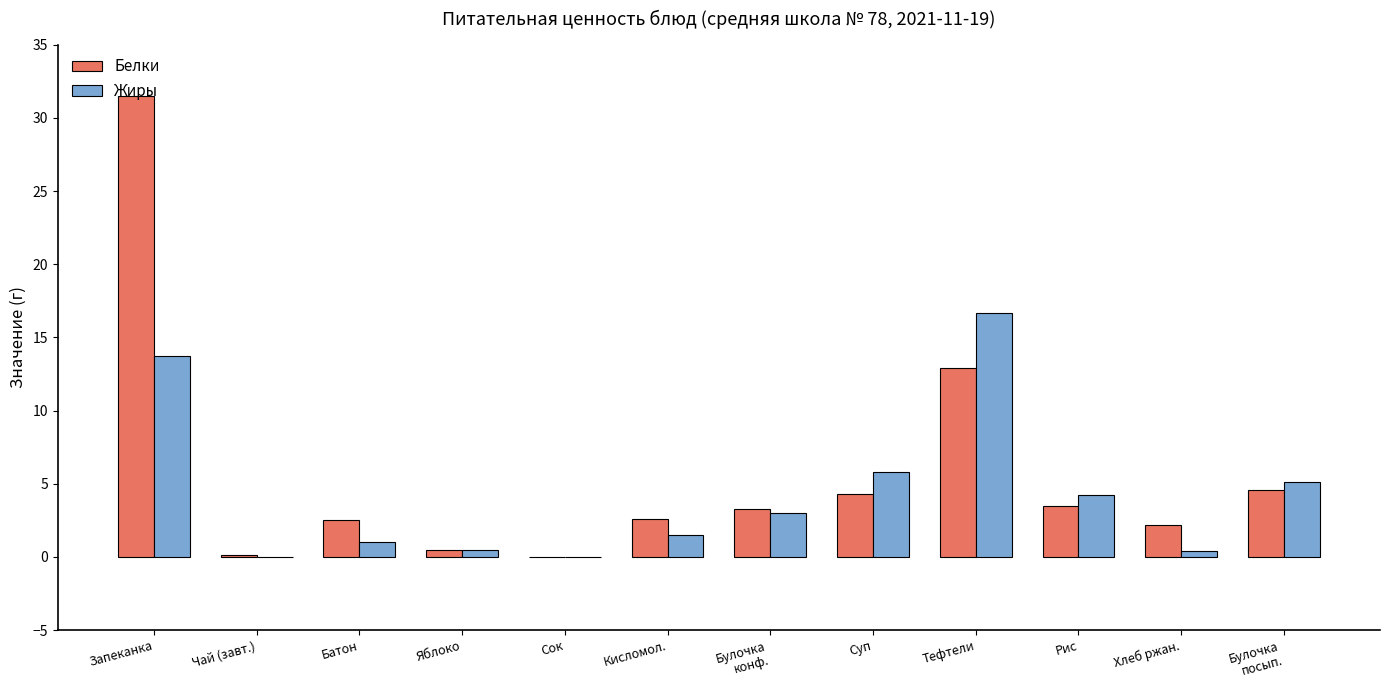

At which label is Белки closest to 15?

Тефтели